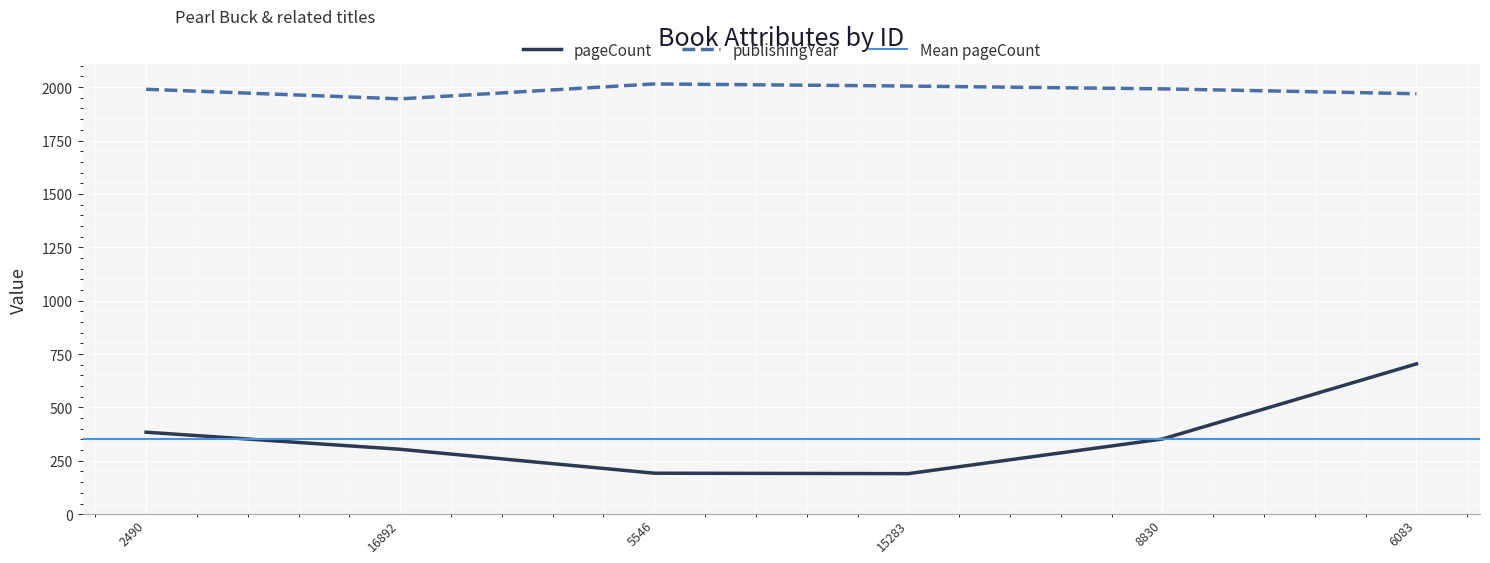

Is the value of publishingYear at 16892 greater than the value of pageCount at 15283?

Yes